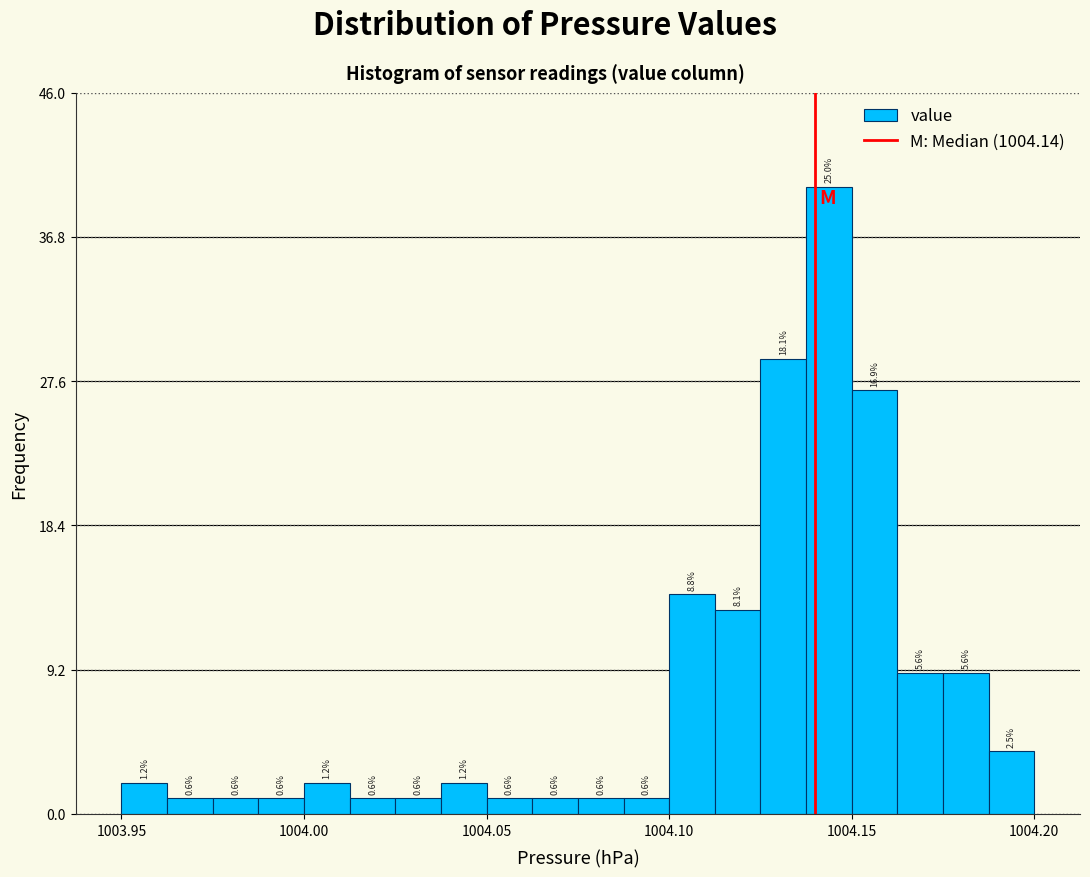

Read against the x-axis, roughly where is the centre of the tallest bar?

1004.145